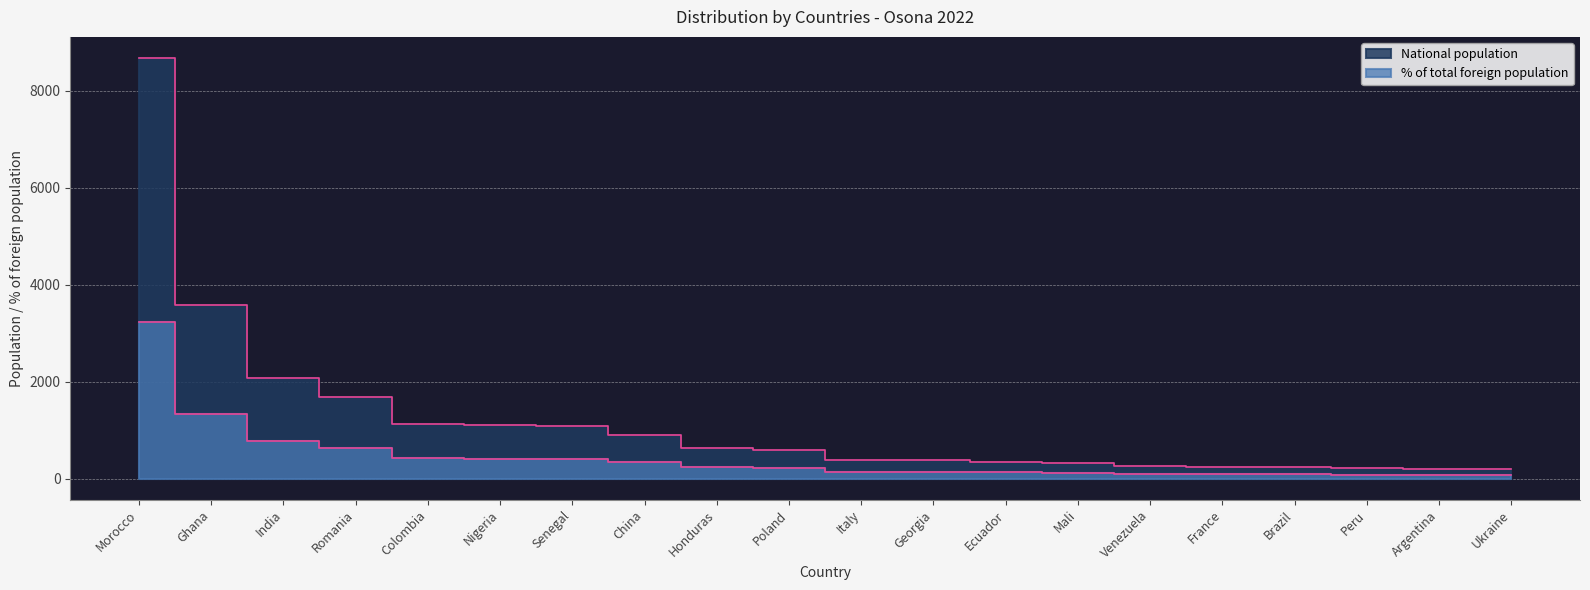

What is the sum of all National population values?

24178